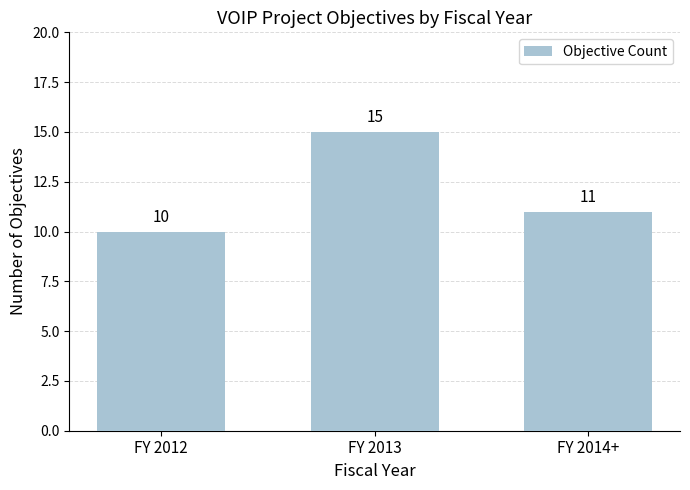

What is the value of the 1st bar from the left?

10